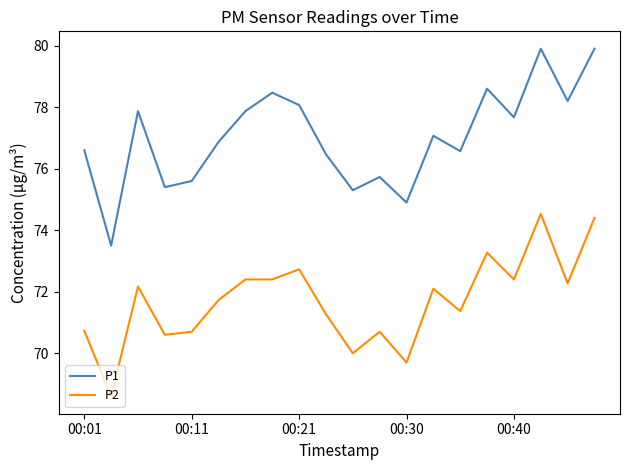

Which series has the largest range (max minus min)?

P1